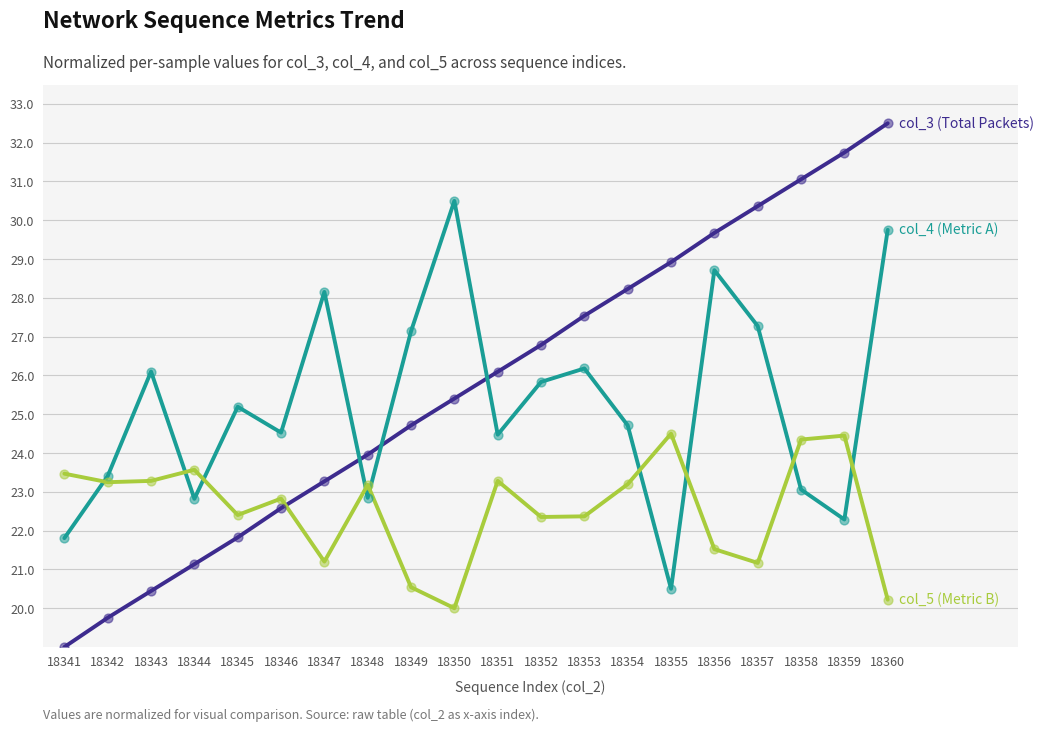

What is the total value across all series at 18355?

73.9